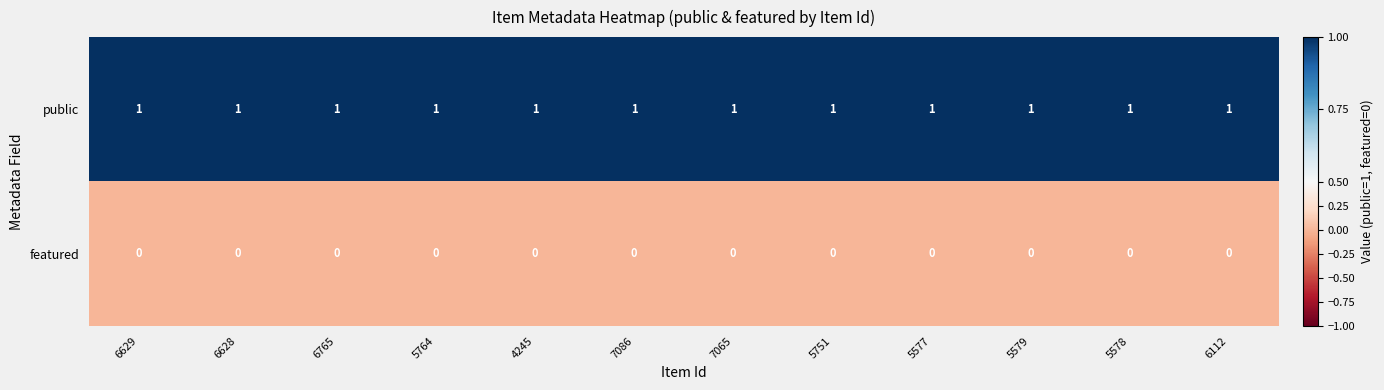

Rank the series by their maximum value, from lowest to highest.

featured, public